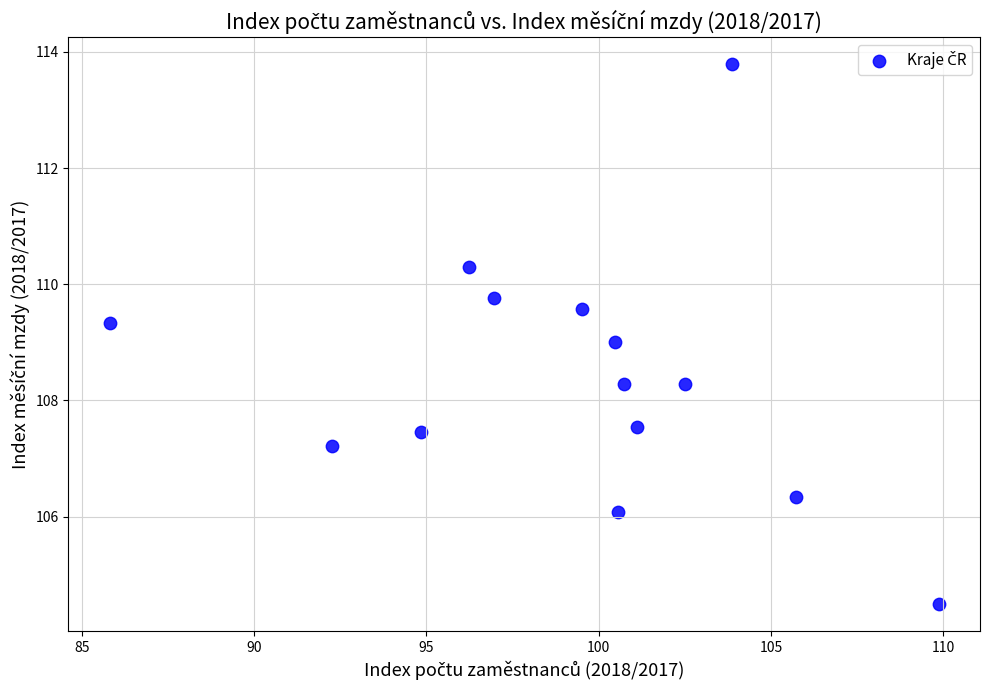

What is the range of X values (max minus min)?

24.0